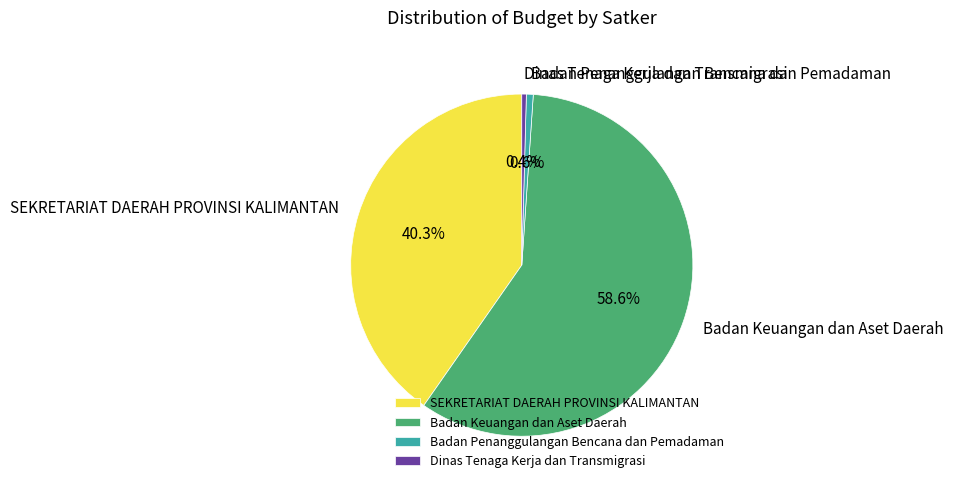

To the nearest percent, what is the average slice percentage?

25%